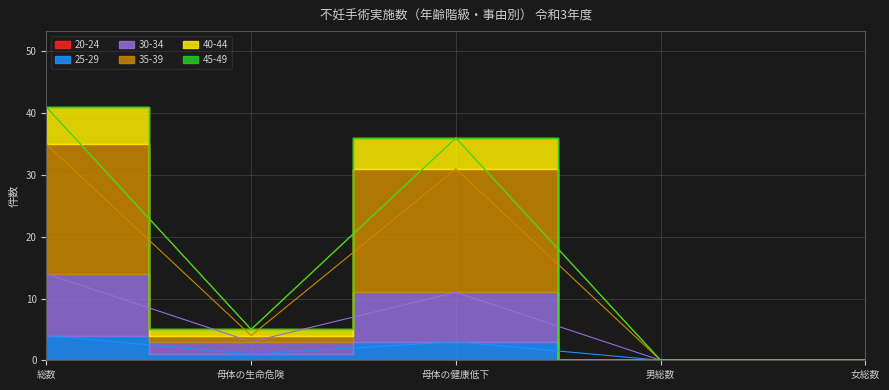

True or false: 40-44 has more than 2 interior local peaks.

False